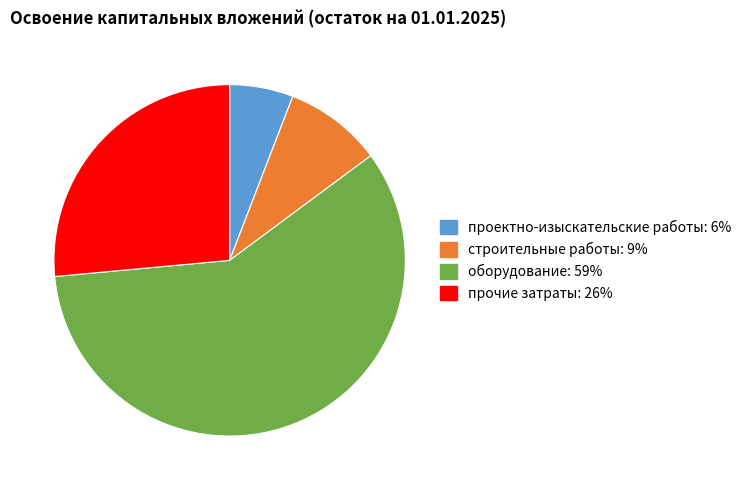

What is the smallest slice in the pie chart?

проектно-изыскательские работы